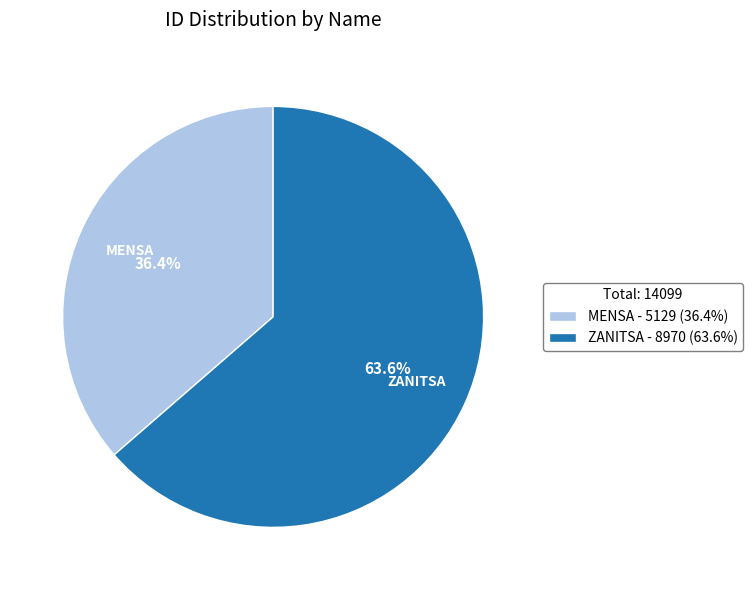

Which category accounts for the majority?

ZANITSA